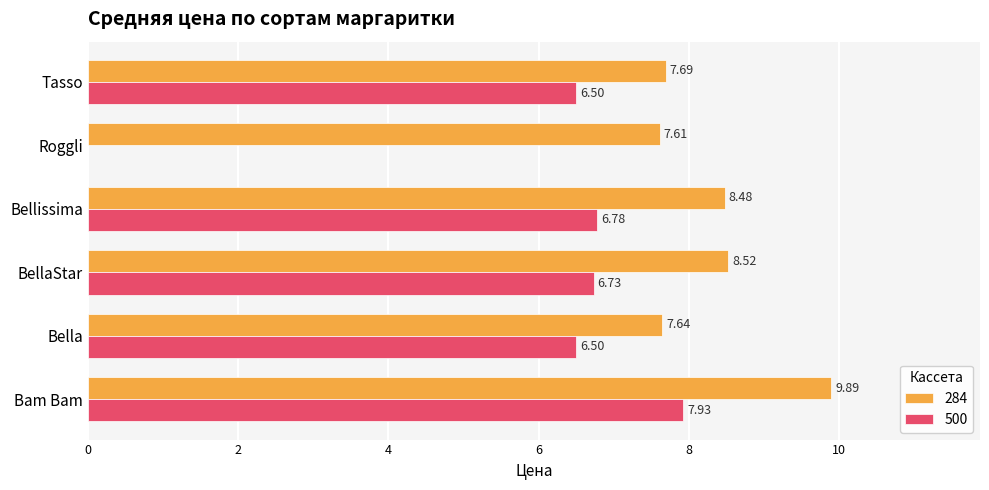

At which label does 284 reach its peak?

Bam Bam